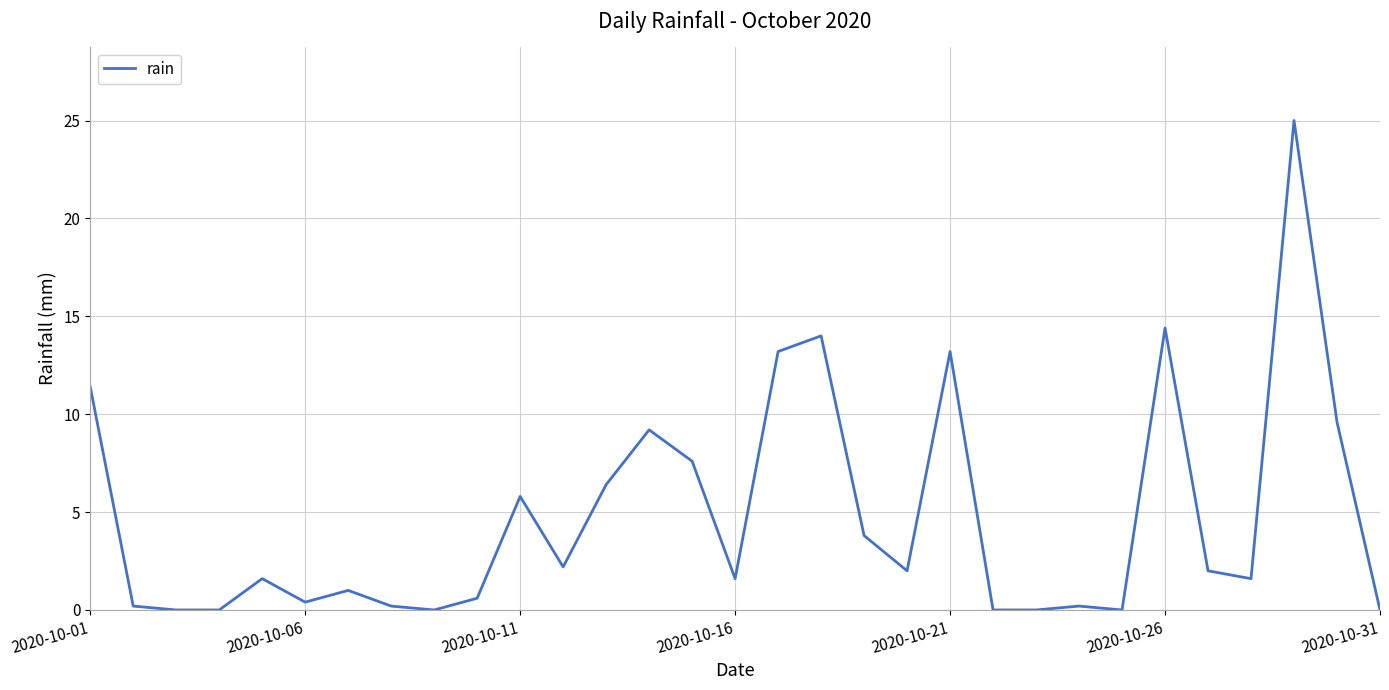

What is the greatest value displayed?

25.0